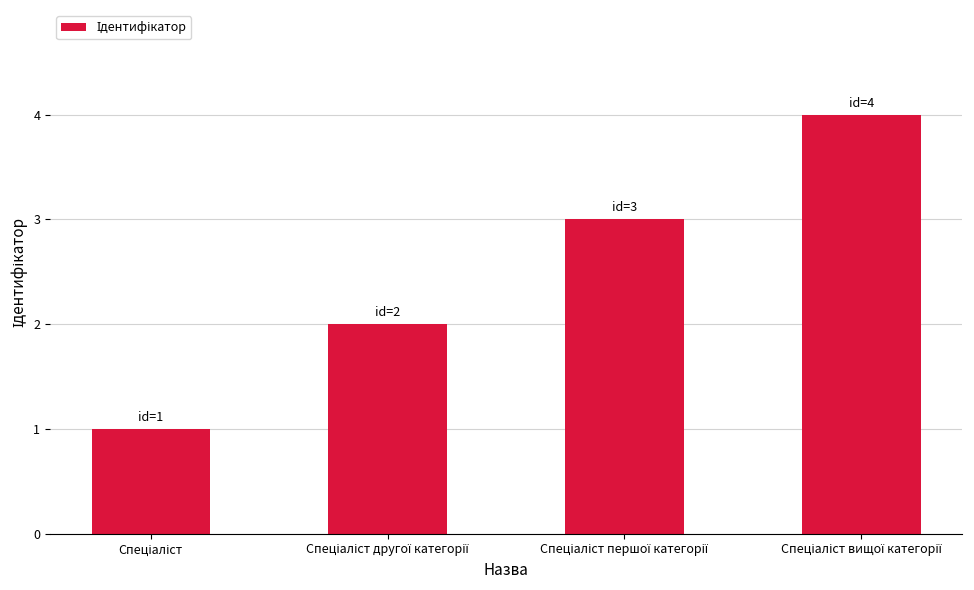

Reading left to right, list all the values displayed in this chart.

1	2	3	4